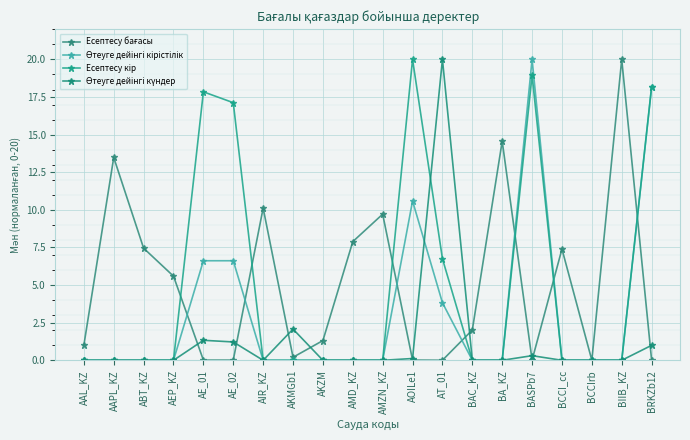

What position from the right is BCCI_cc?

4